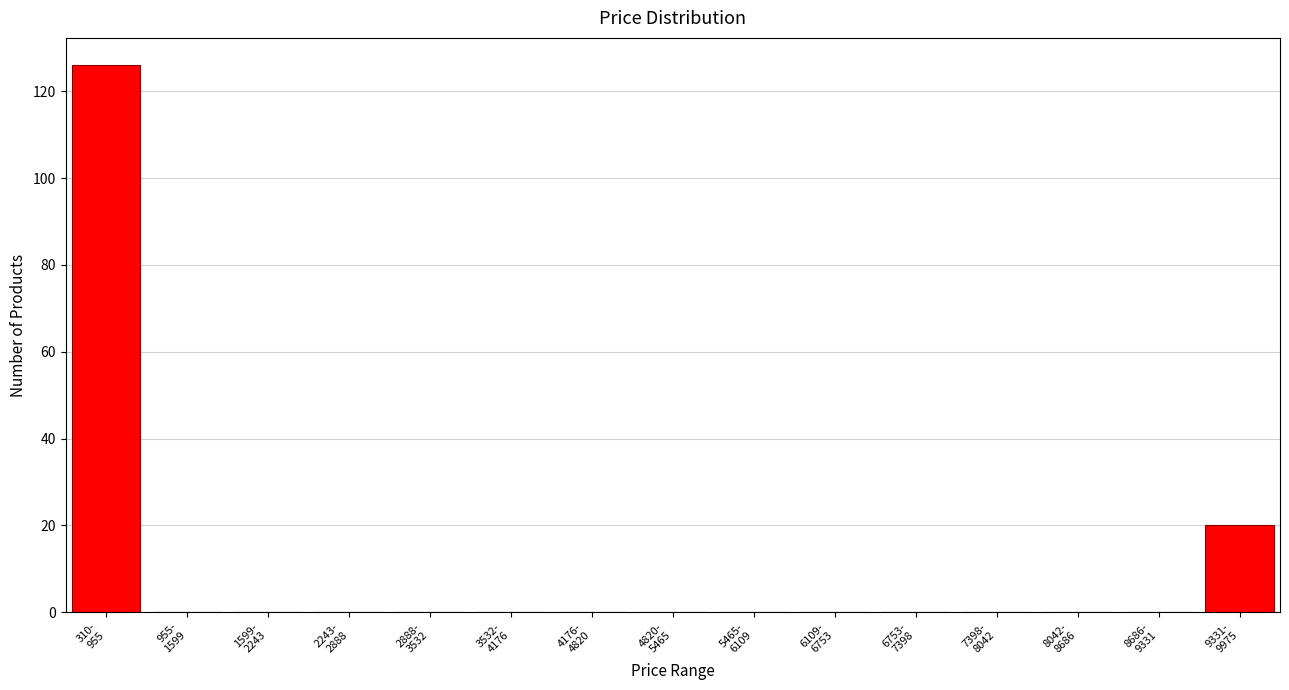

What is the sum of all values?

146